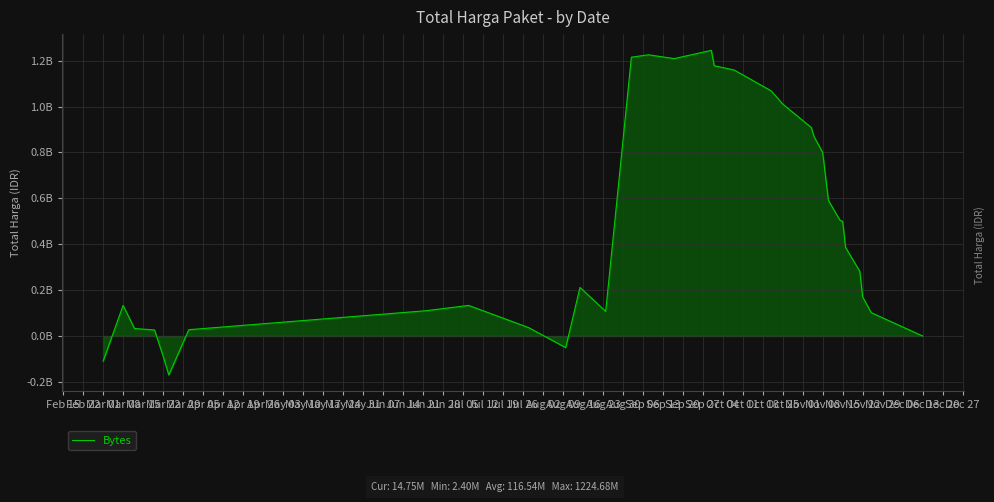

Is this an area chart (filled region under the line)?

Yes